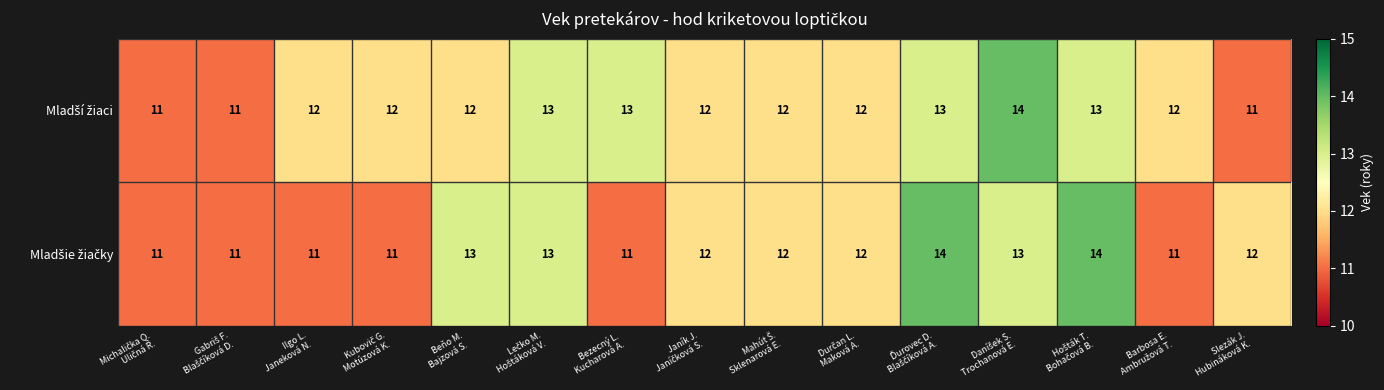

What is the greatest value displayed?

14